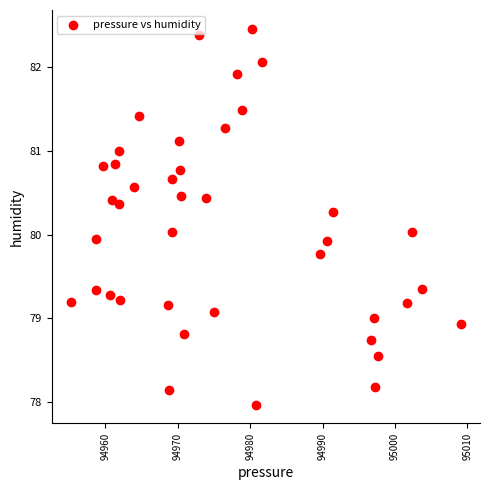

What is the range of Y values (max minus min)?

4.5